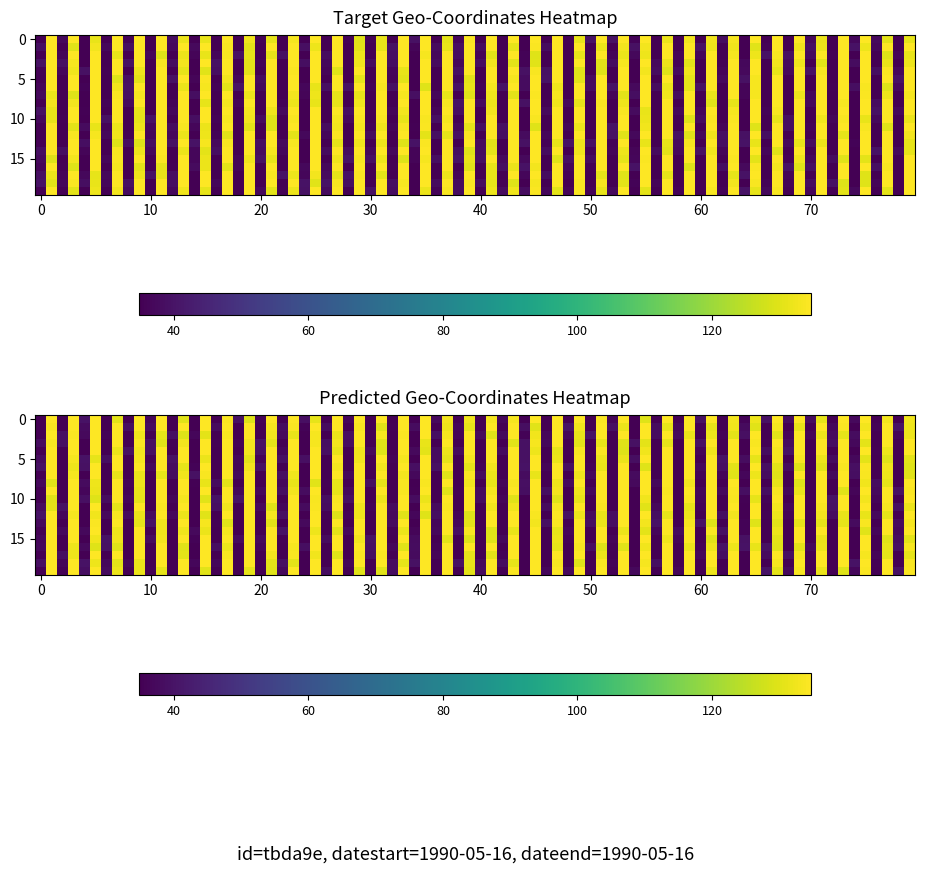

The tbda9e series shows 34.9 at latitude. True or false?

True